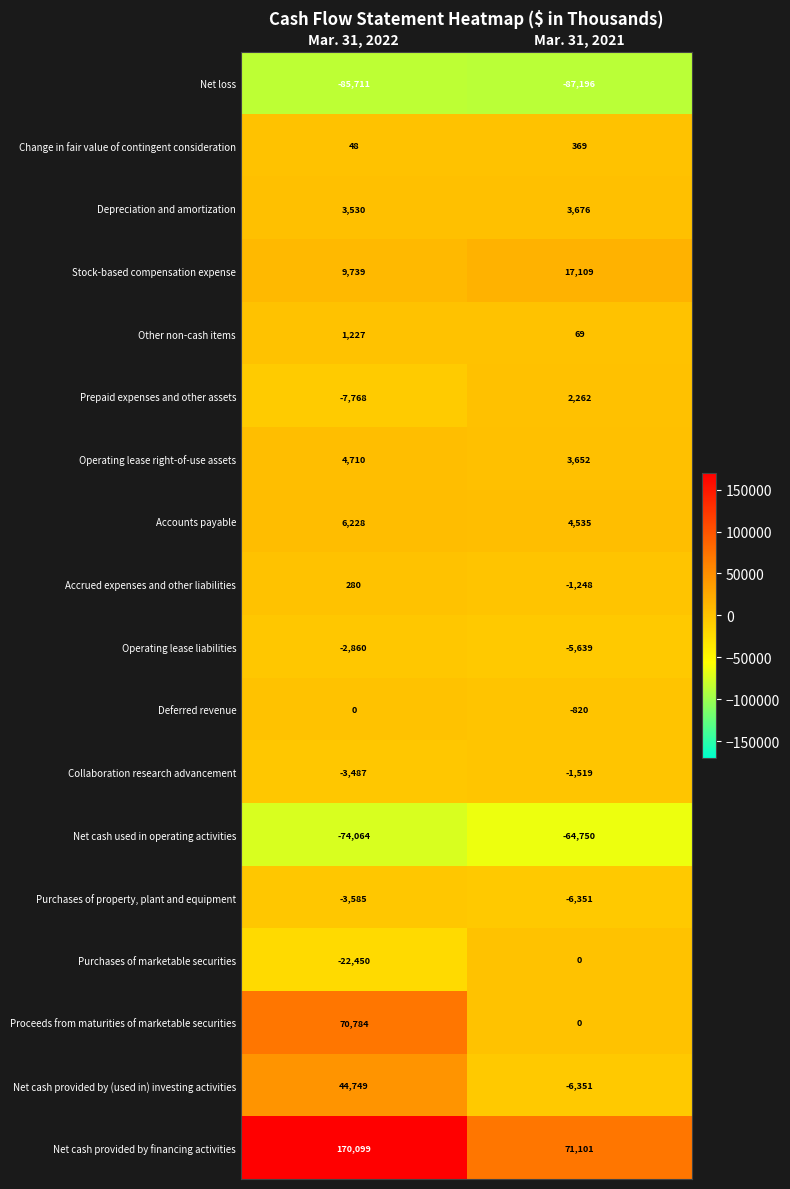

At which label is Operating lease liabilities closest to -4249?

Mar. 31, 2022